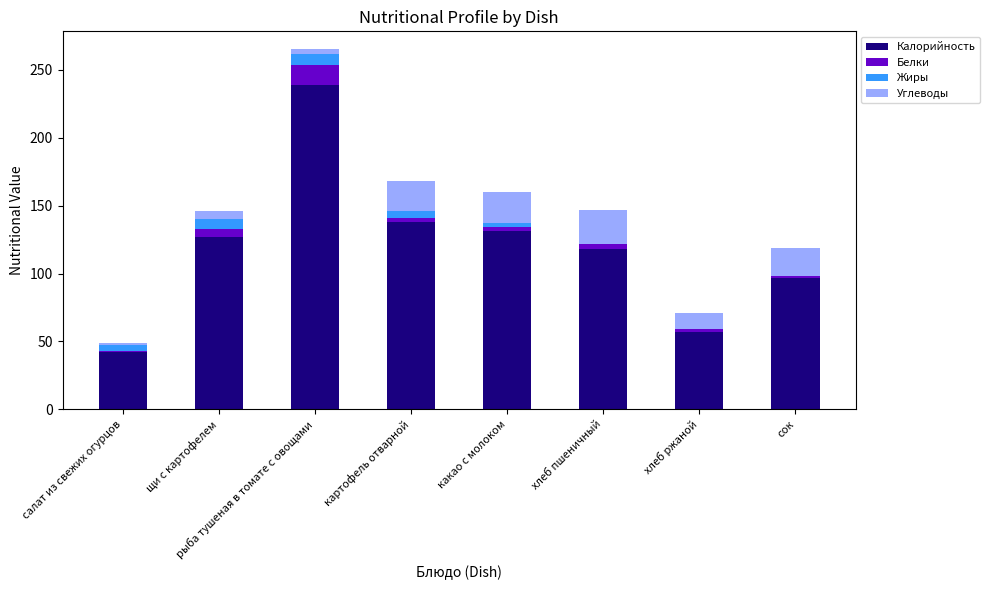

At which label does Калорийность reach its peak?

рыба тушеная в томате с овощами